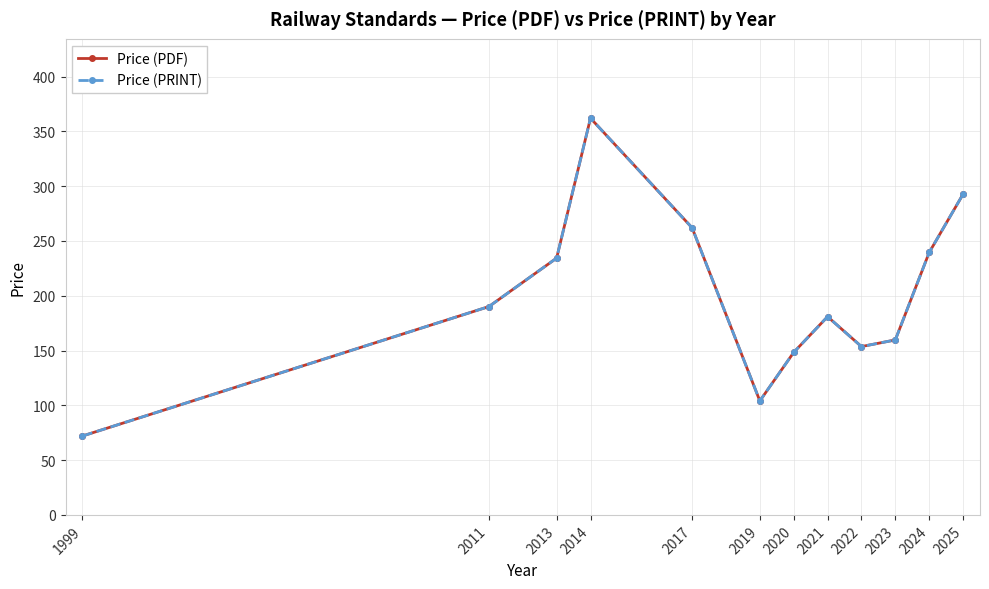

The Price (PDF) series shows 113.5 at 1999. True or false?

False